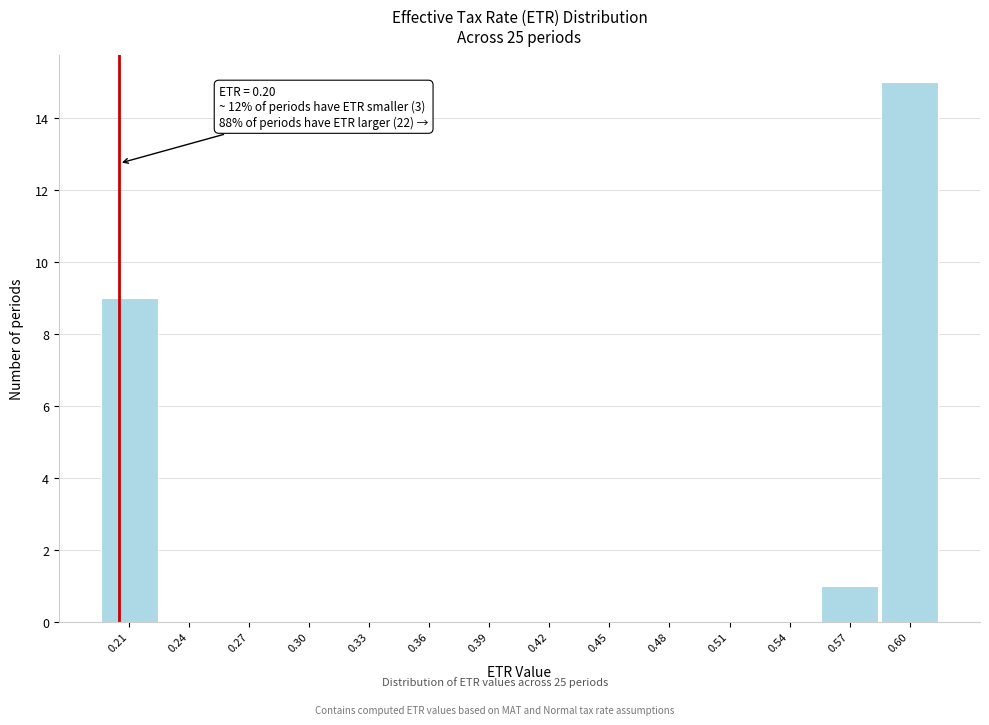

Reading left to right, transcribe all the data shown in this chart.

0.21=9	0.24=0	0.27=0	0.30=0	0.33=0	0.36=0	0.39=0	0.42=0	0.45=0	0.48=0	0.51=0	0.54=0	0.57=1	0.60=15